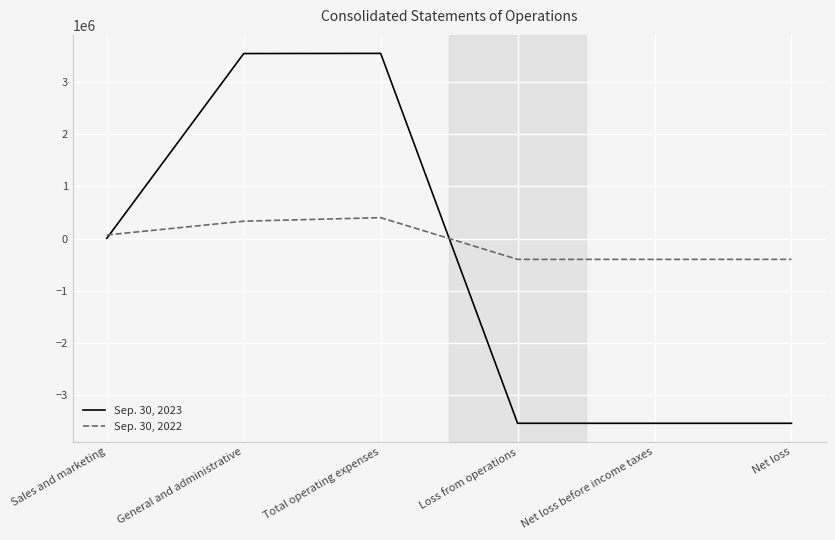

How many categories are shown in the chart?

6